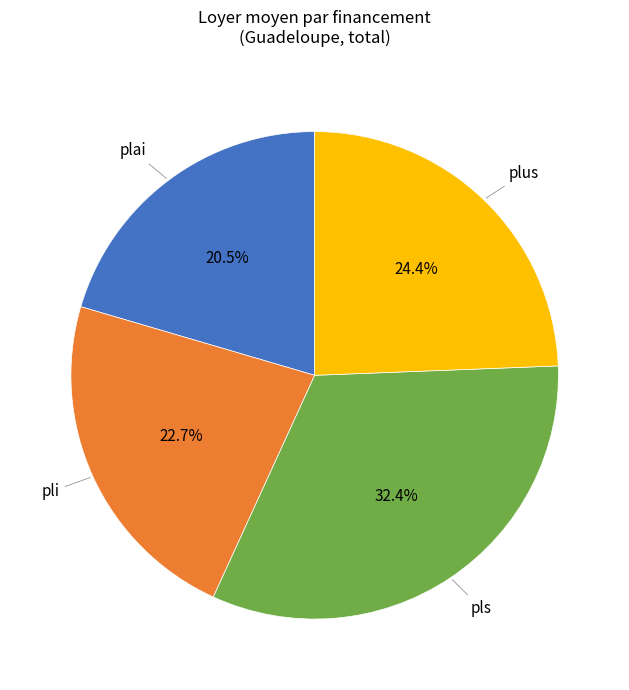

The pli slice represents 23% of the pie. True or false?

True